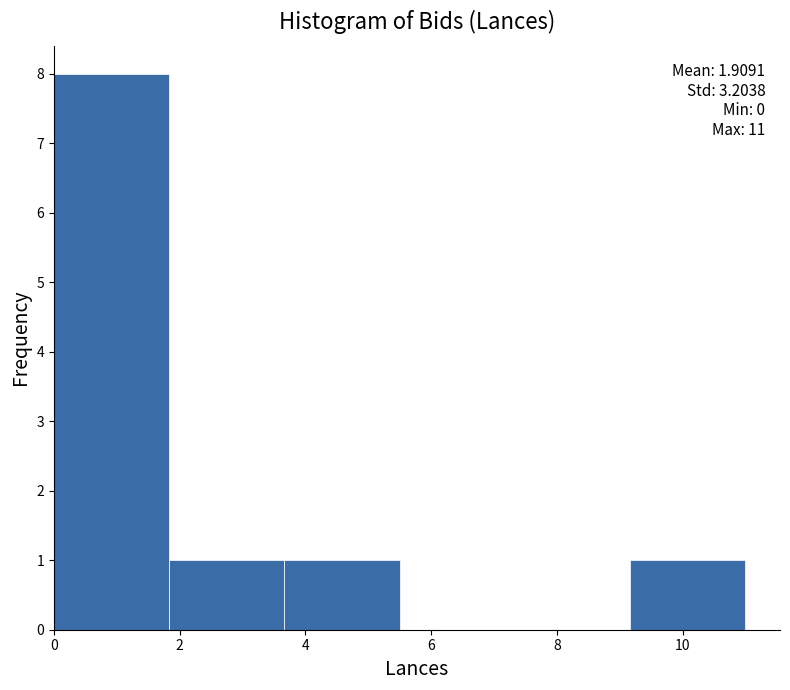

Which range on the x-axis has the tallest bar?

0.0 to 1.8